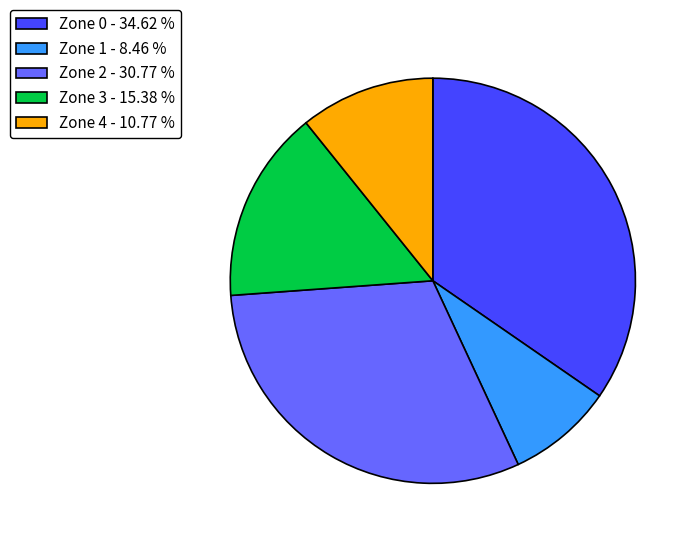

Which has a higher value, Zone 1 - 8.46 % or Zone 0 - 34.62 %?

Zone 0 - 34.62 %